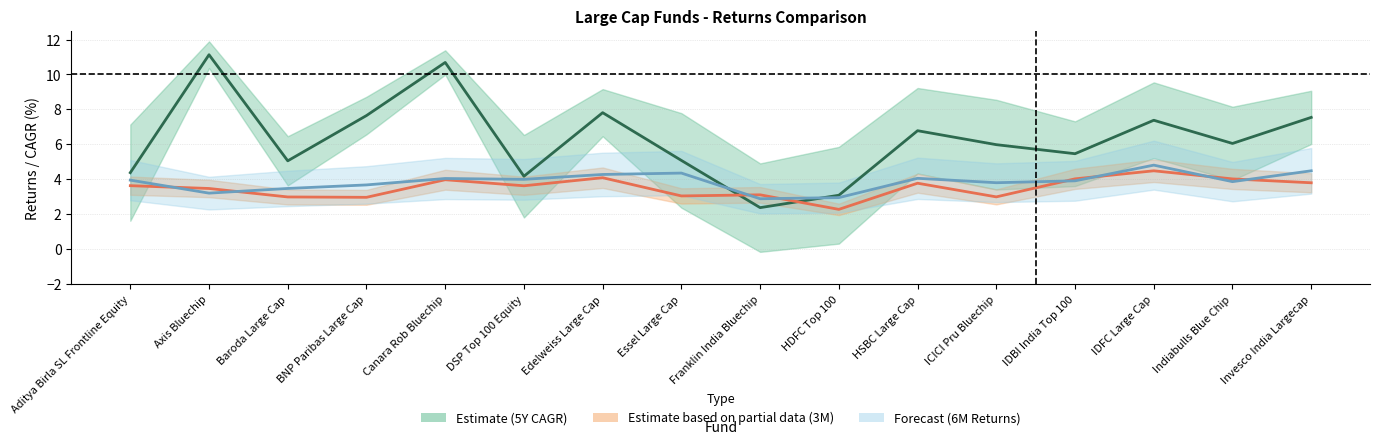

In 6M Mean (Forecast), how many points are higher than both neighbors (excluding endpoints)?

4